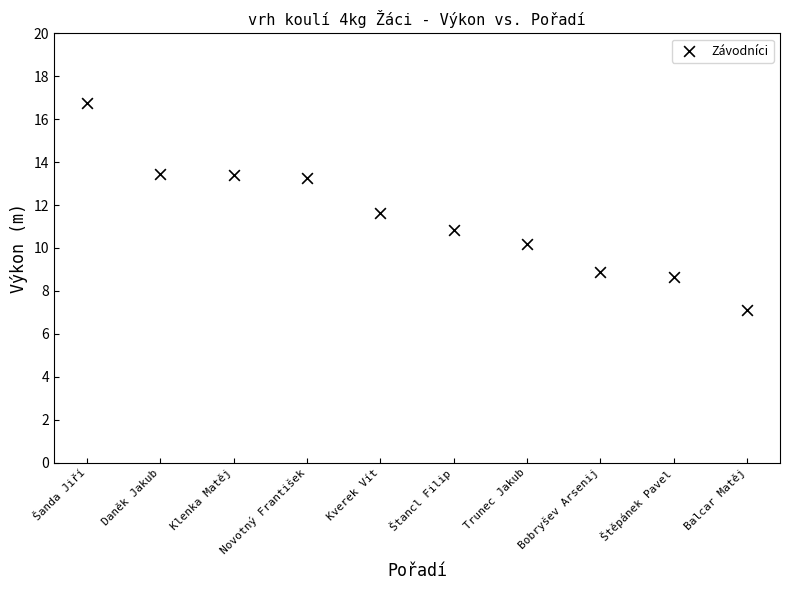

What is the average Y value?

11.4